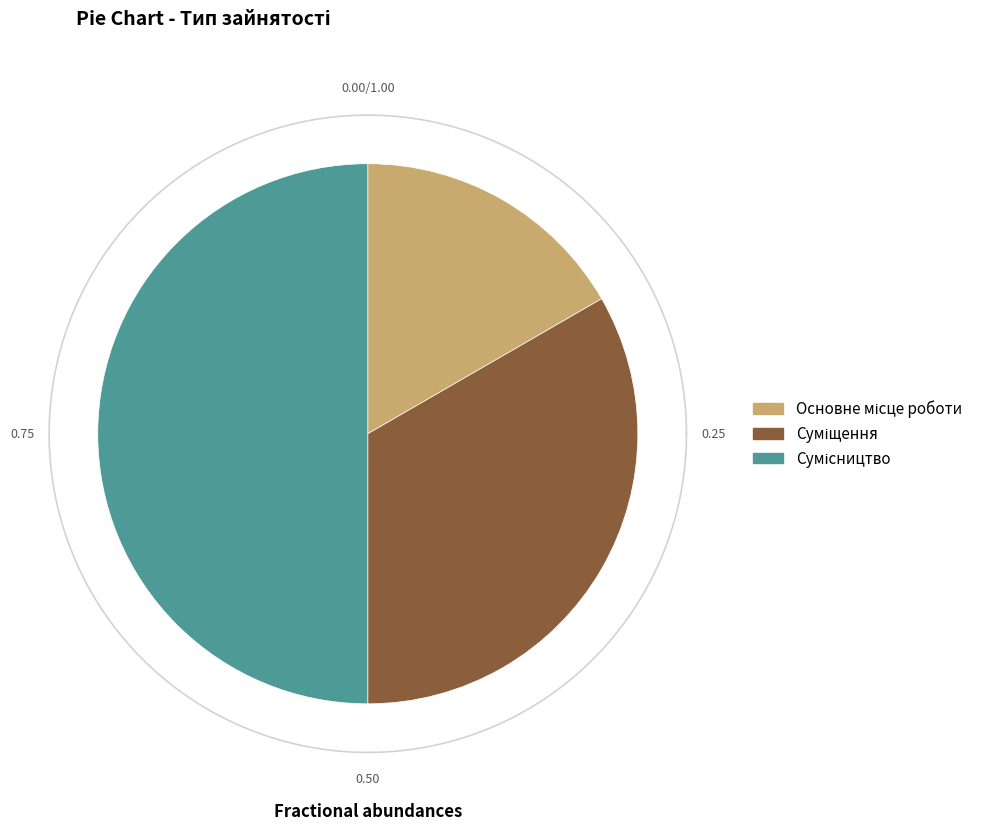

Rank the categories by value from highest to lowest.

Сумісництво, Суміщення, Основне місце роботи